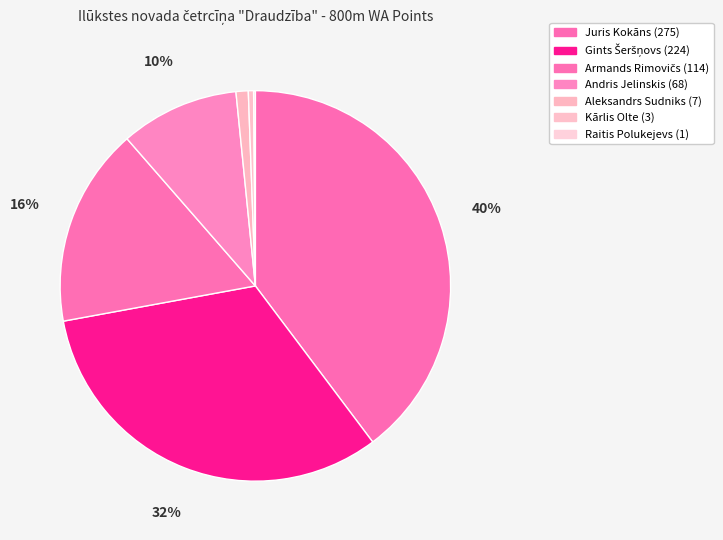

Which has a higher value, Andris Jelinskis or Raitis Polukejevs?

Andris Jelinskis